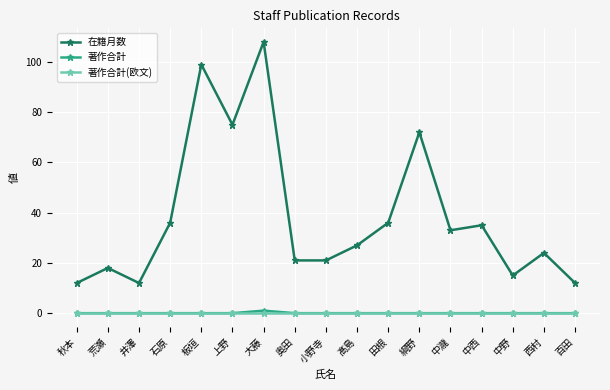

Which category has the highest value in the 著作合計 series?

大藤